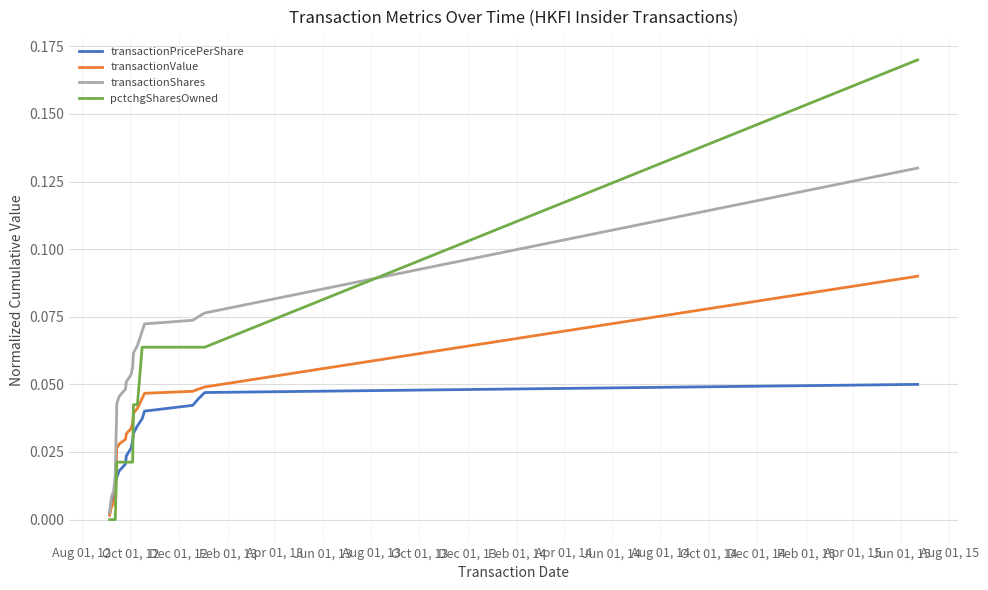

Which series has the largest total across all categories?

transactionShares